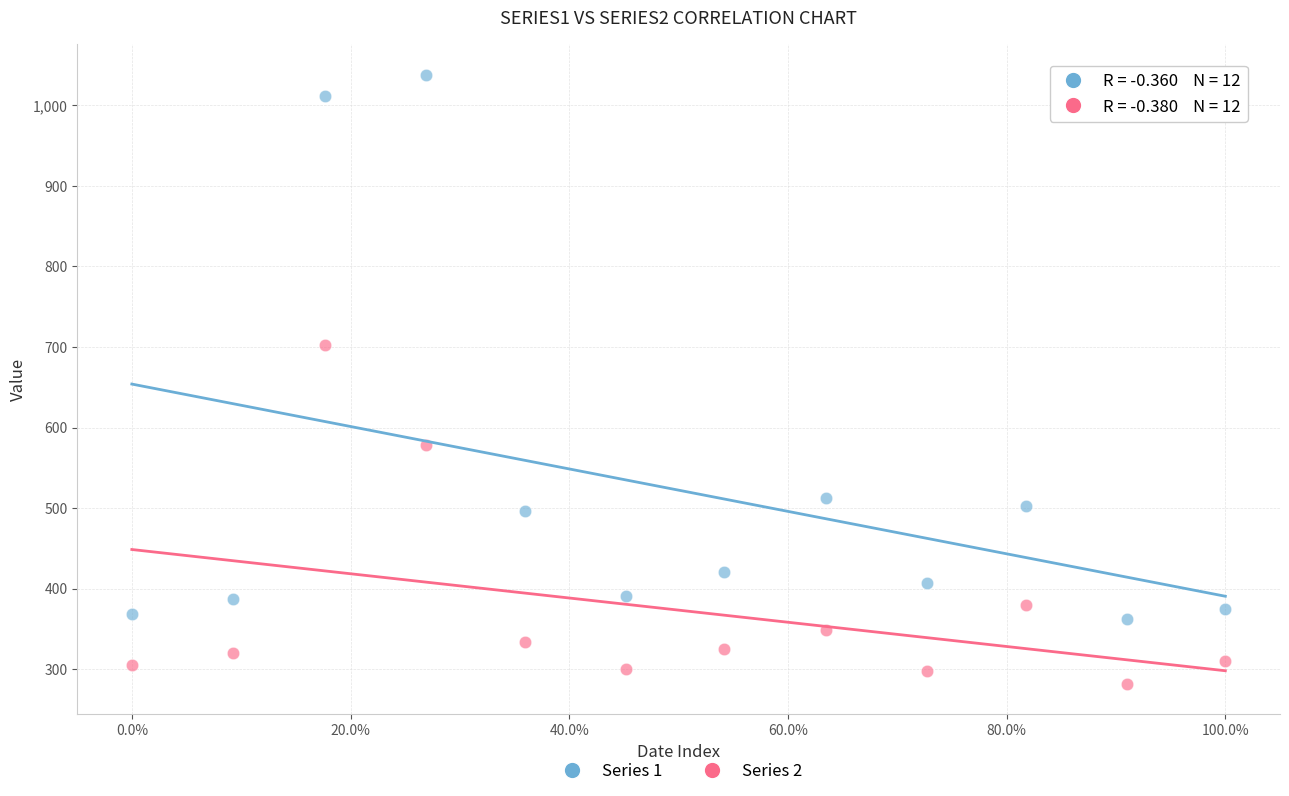

Across all series, what Y value is closest to 660?

703